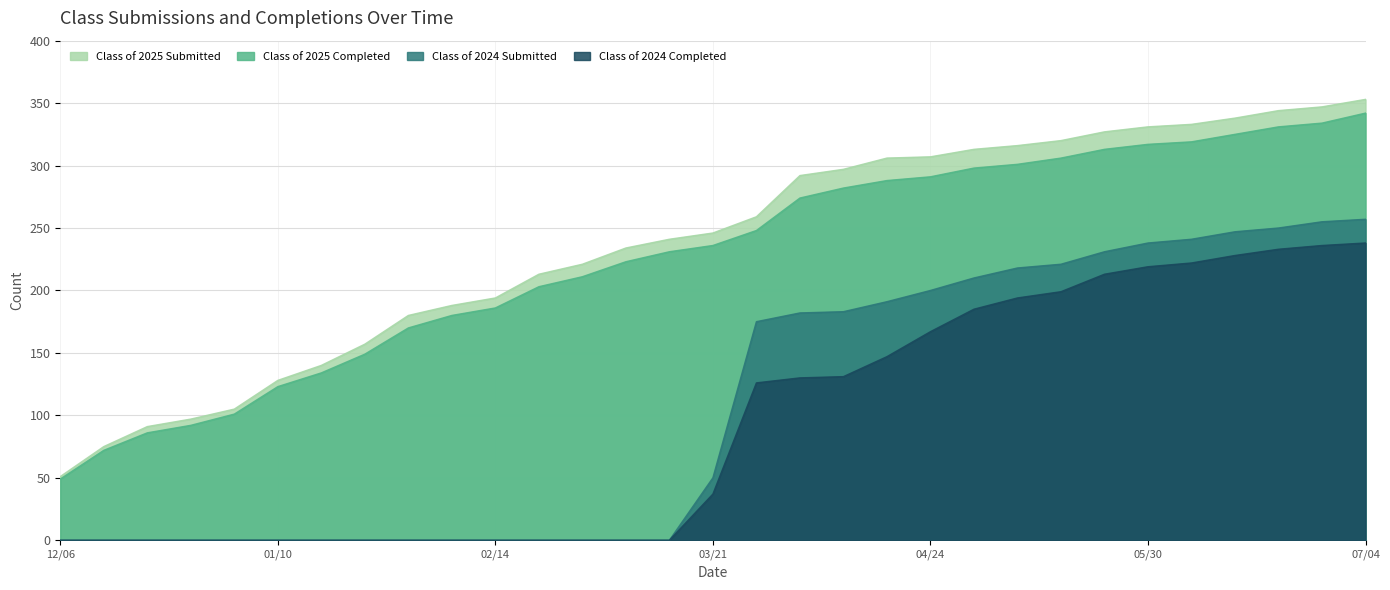

At which category is the sum across all series the highest?

07/04